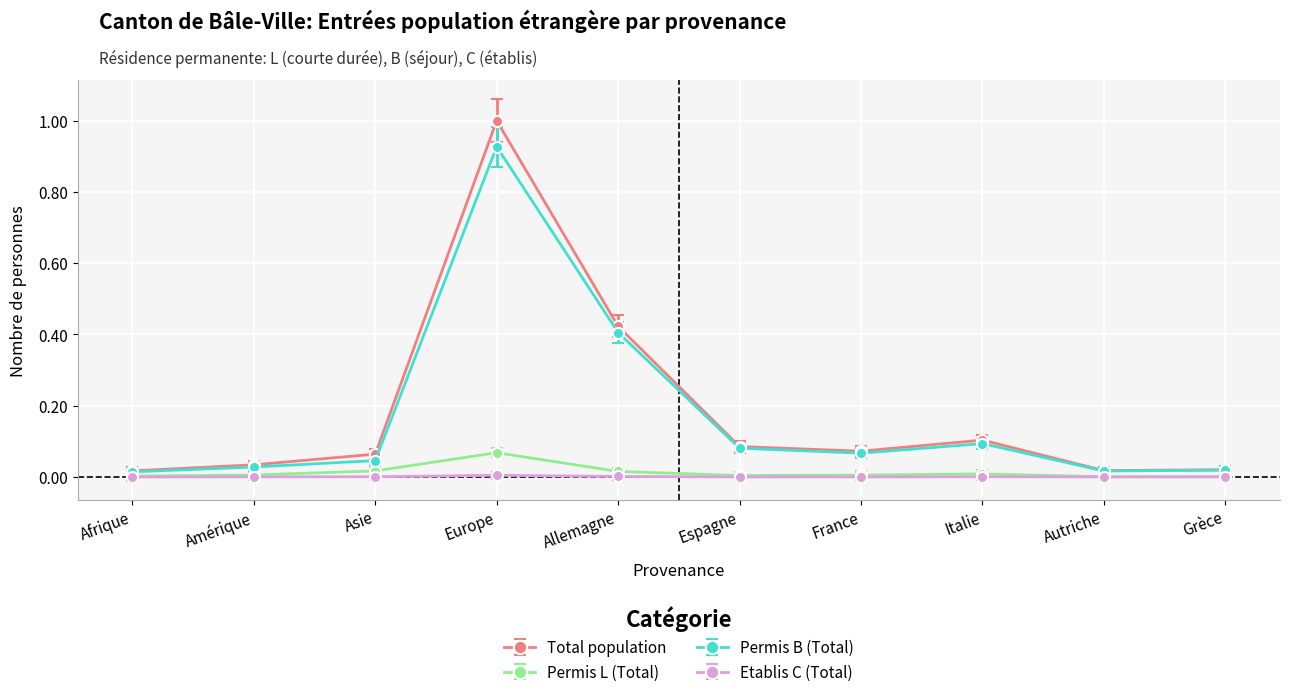

True or false: Permis B (Total) and Permis L (Total) intersect in this chart.

False